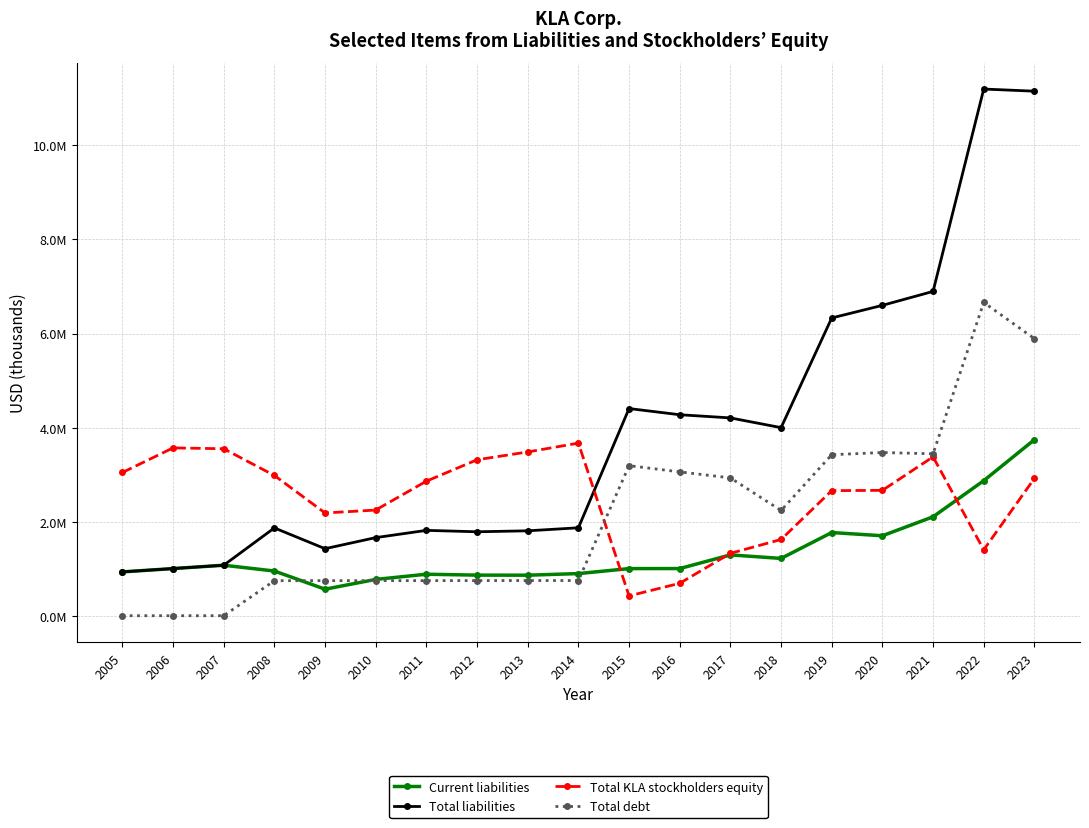

What is the sum of all Total liabilities values?

74292014